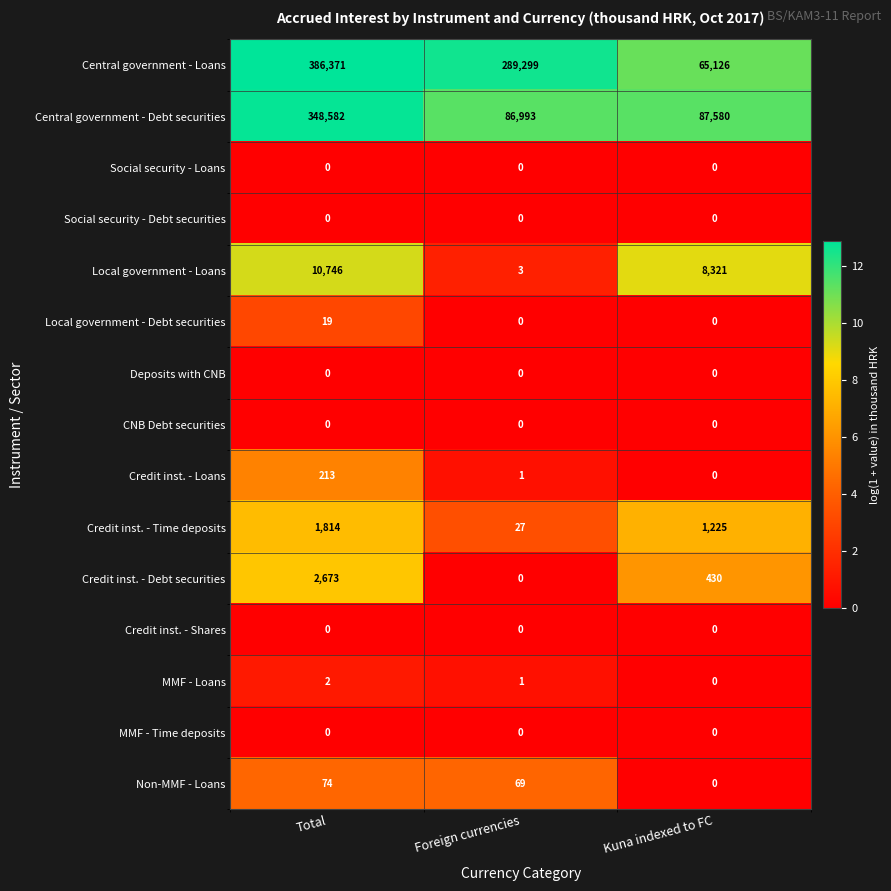

At which category is the sum across all series the highest?

Total